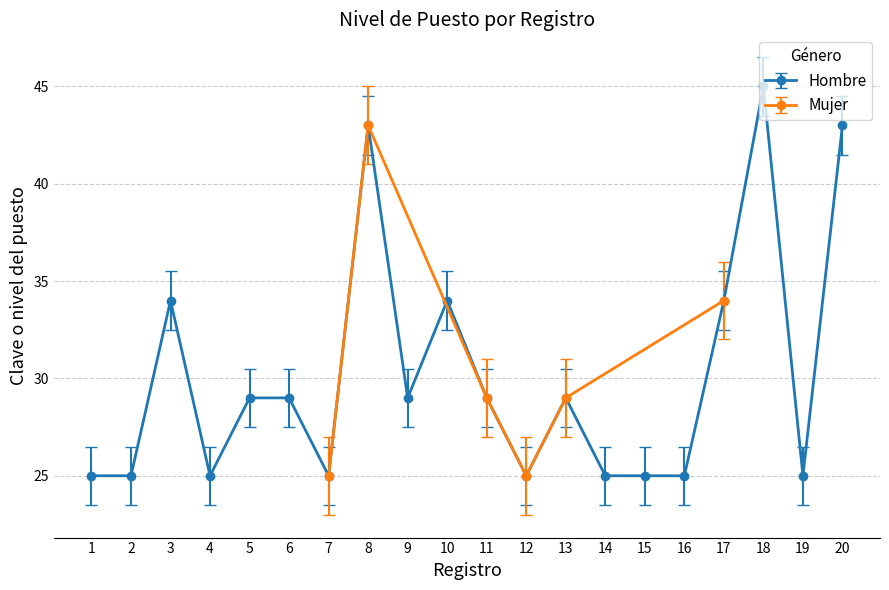

Read the value at 9.

29